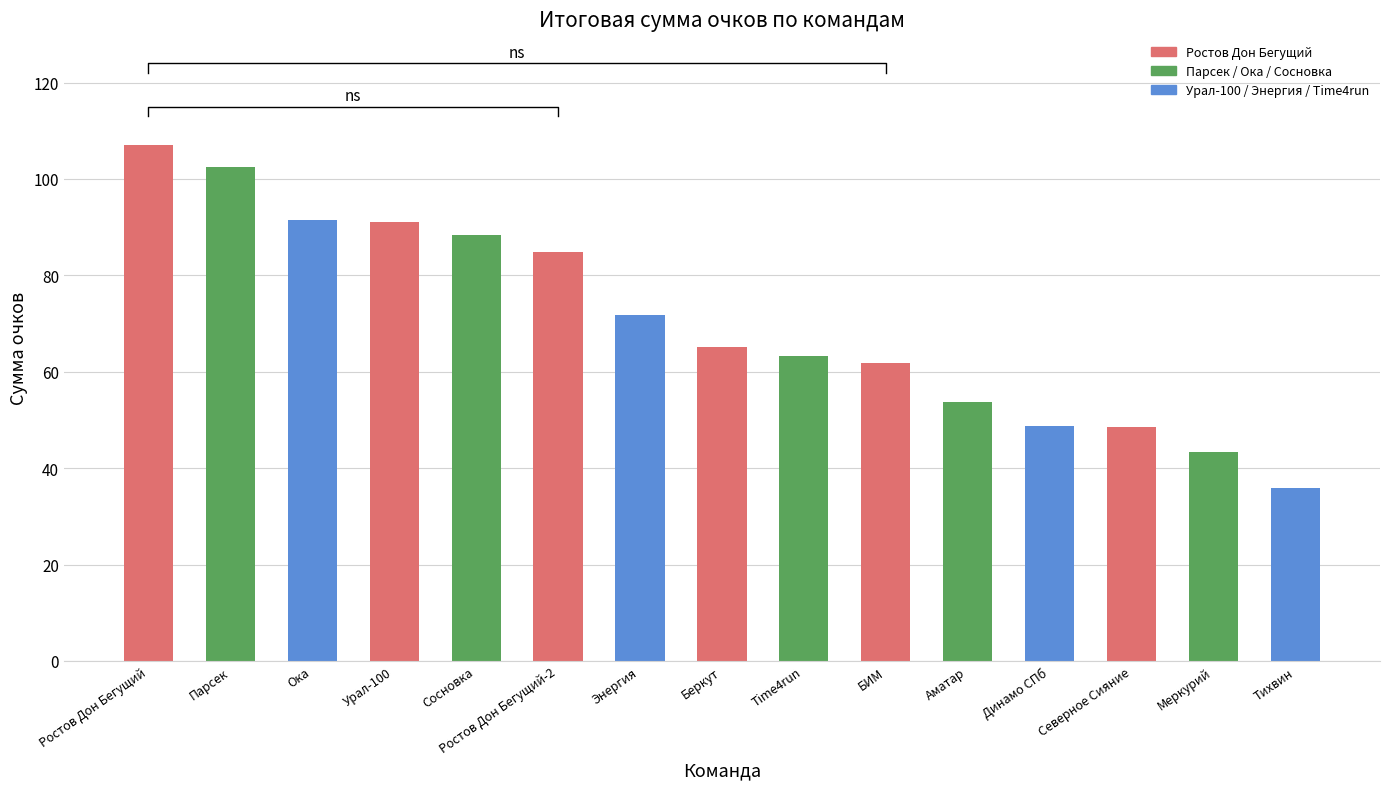

Approximately how many times larger is the value at Time4run compared to Динамо СПб?

1.3